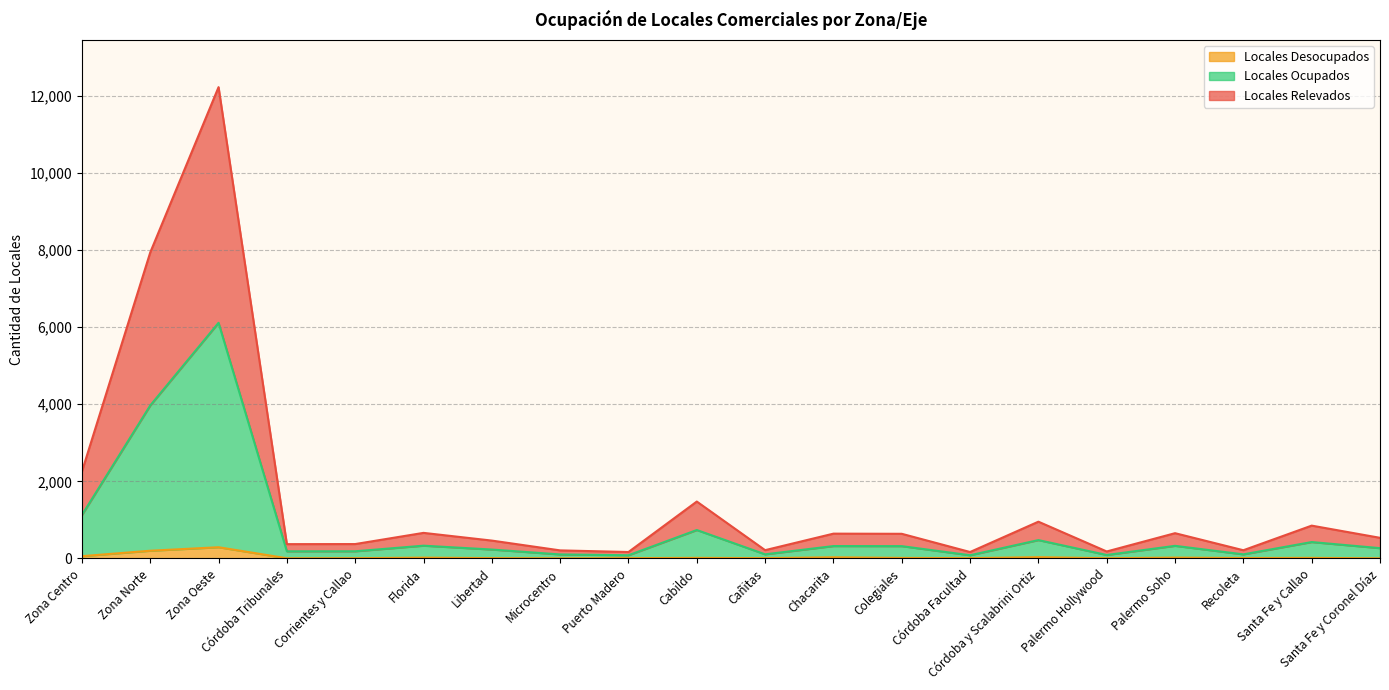

At which category is the sum across all series the highest?

Zona Oeste